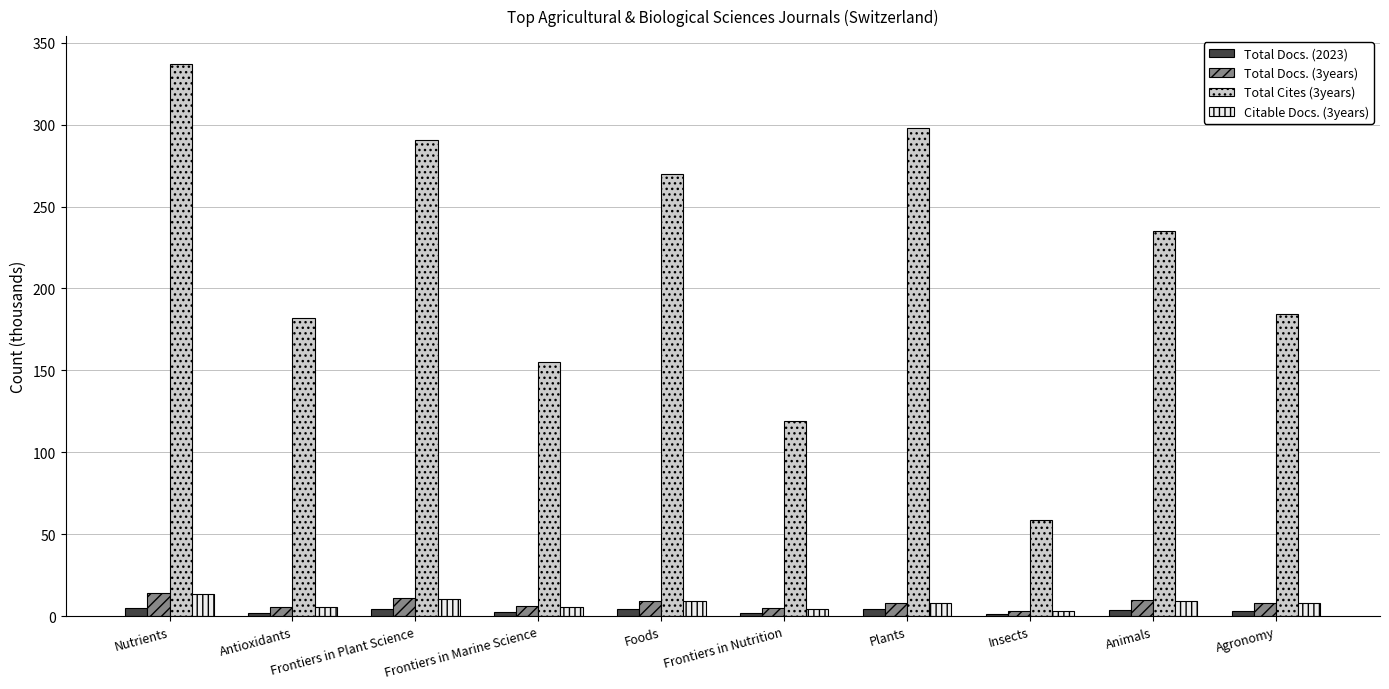

True or false: Total Cites (3years) has a value of 337.2 at Nutrients.

True